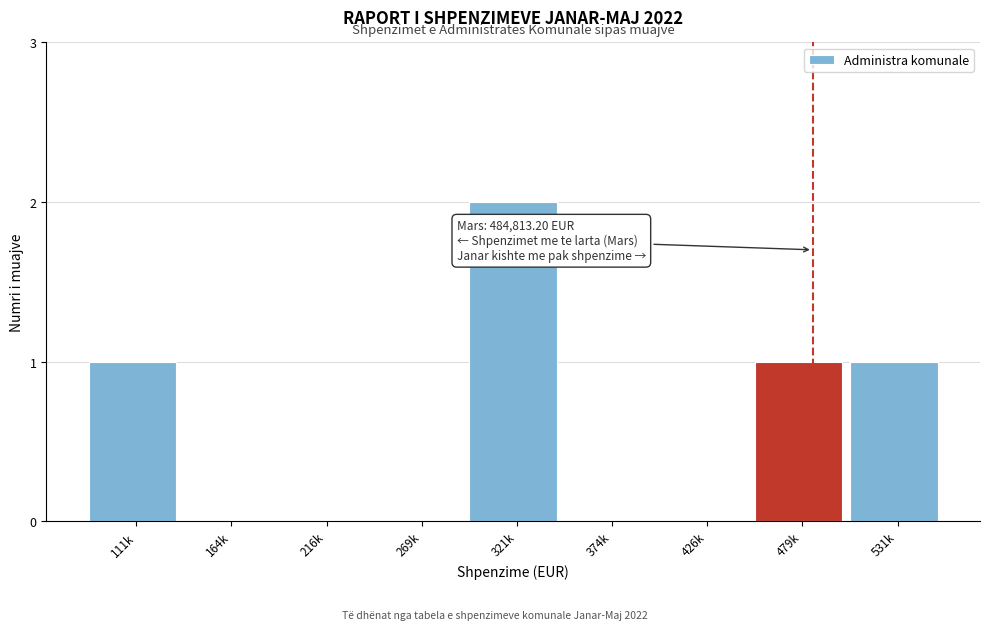

Reading left to right, extract all data points from this chart.

111k=1	164k=0	216k=0	269k=0	321k=2	374k=0	426k=0	479k=1	531k=1